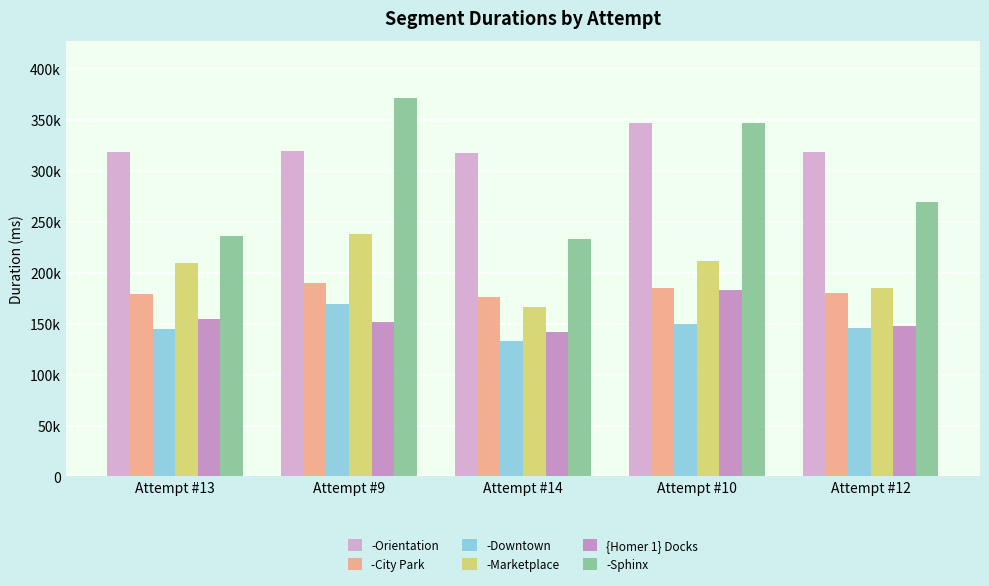

What are all the series names shown in the legend?

-Orientation, -City Park, -Downtown, -Marketplace, {Homer 1} Docks, -Sphinx